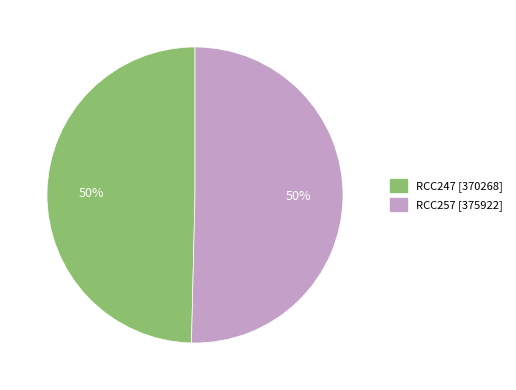

What is the ratio of the value at RCC257 to the value at RCC247?

1.0